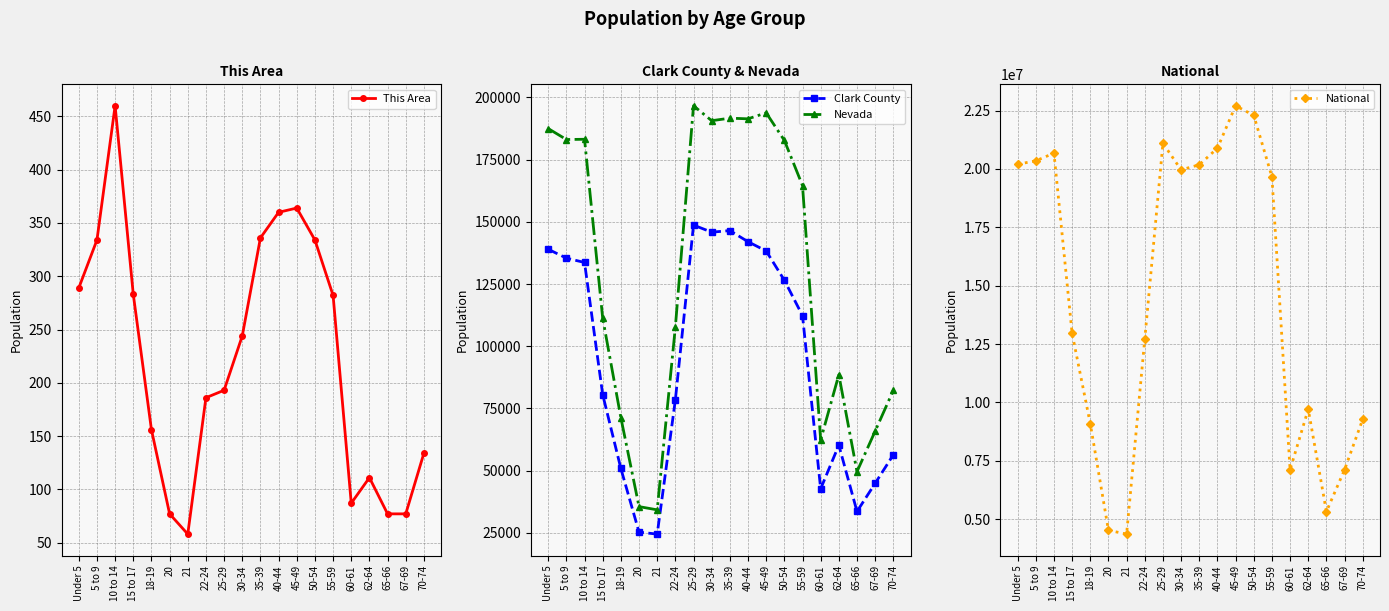

What is the difference between the highest and lowest values at 40-44?

20890604